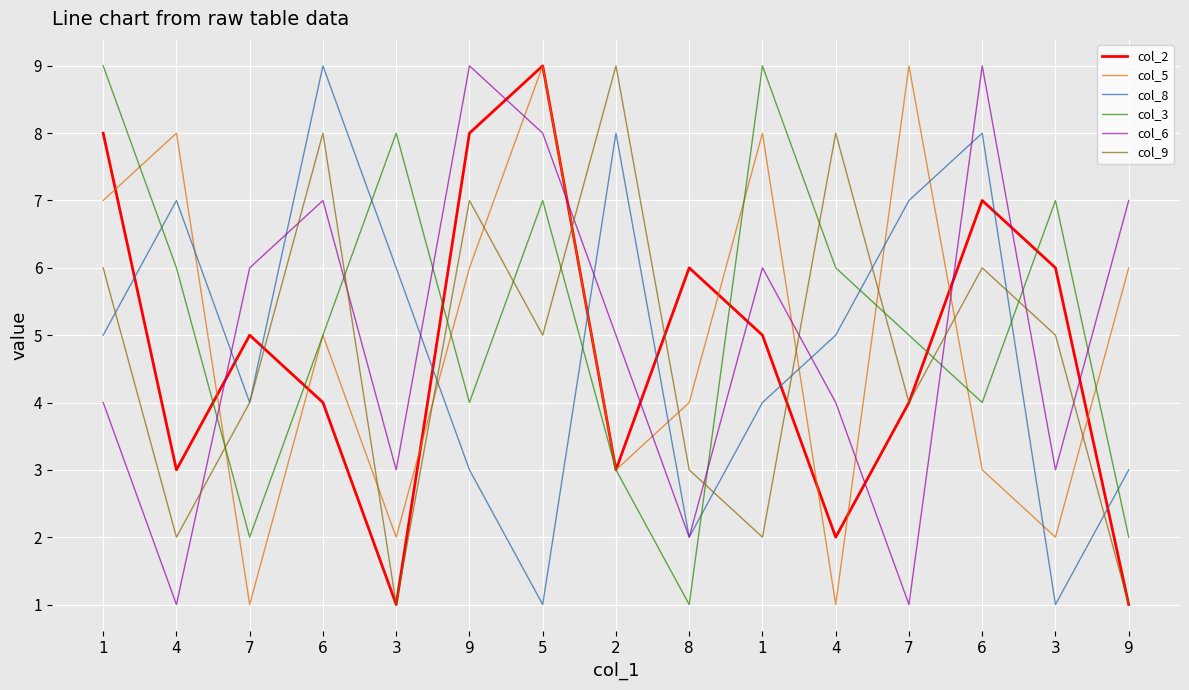

What is the approximate value of col_5 at 6?

3